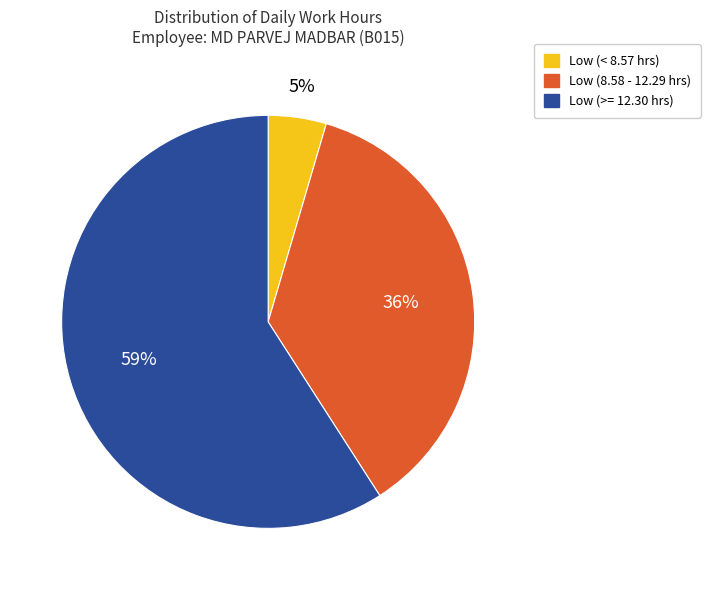

How many segments does this pie chart have?

3